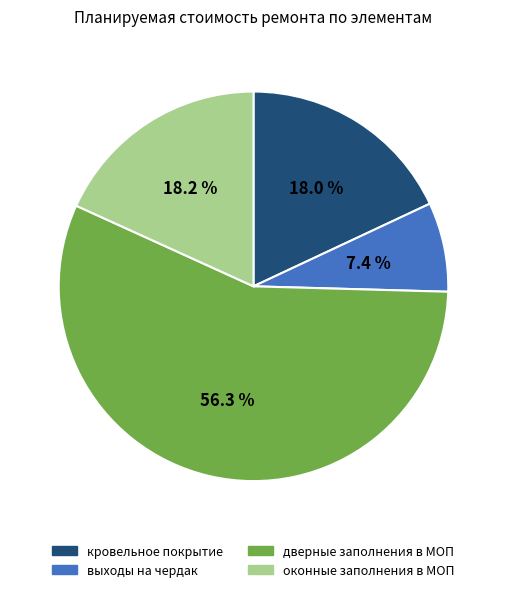

To the nearest percent, what is the average slice percentage?

25%